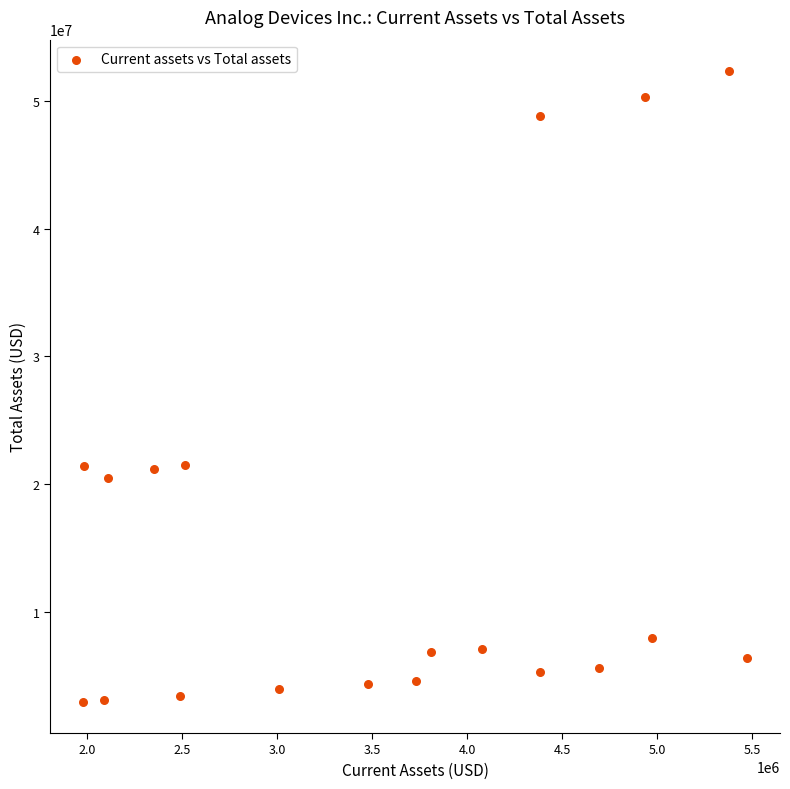

What is the range of Y values (max minus min)?

49350122